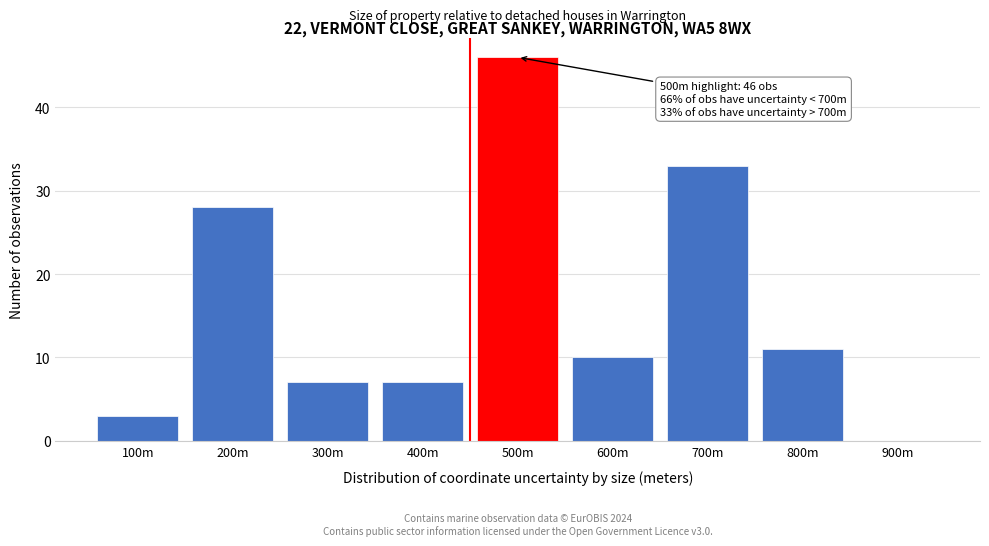

Reading left to right, transcribe all the data shown in this chart.

100m=3	200m=28	300m=7	400m=7	500m=46	600m=10	700m=33	800m=11	900m=0